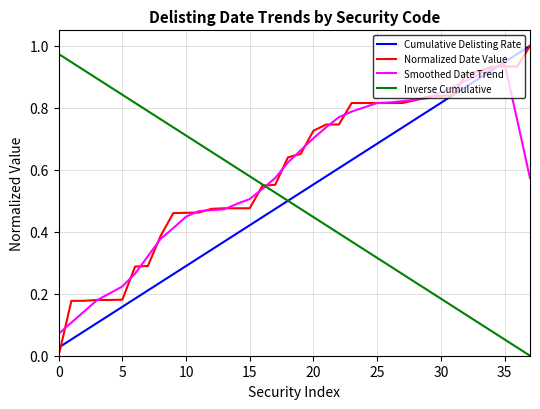

How many lines are shown in the chart?

4